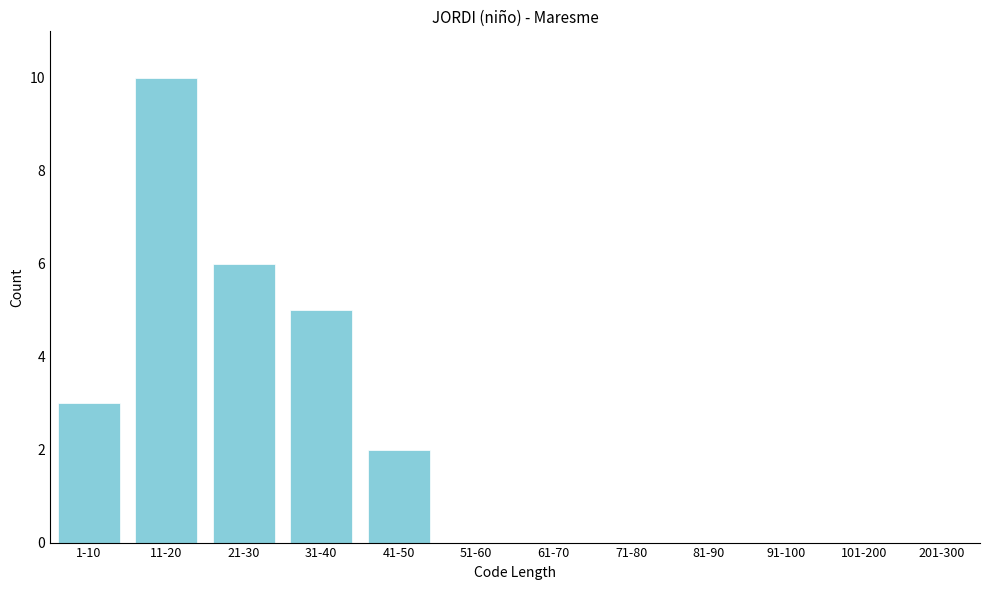

Reading left to right, extract all data points from this chart.

1-10=3	11-20=10	21-30=6	31-40=5	41-50=2	51-60=0	61-70=0	71-80=0	81-90=0	91-100=0	101-200=0	201-300=0